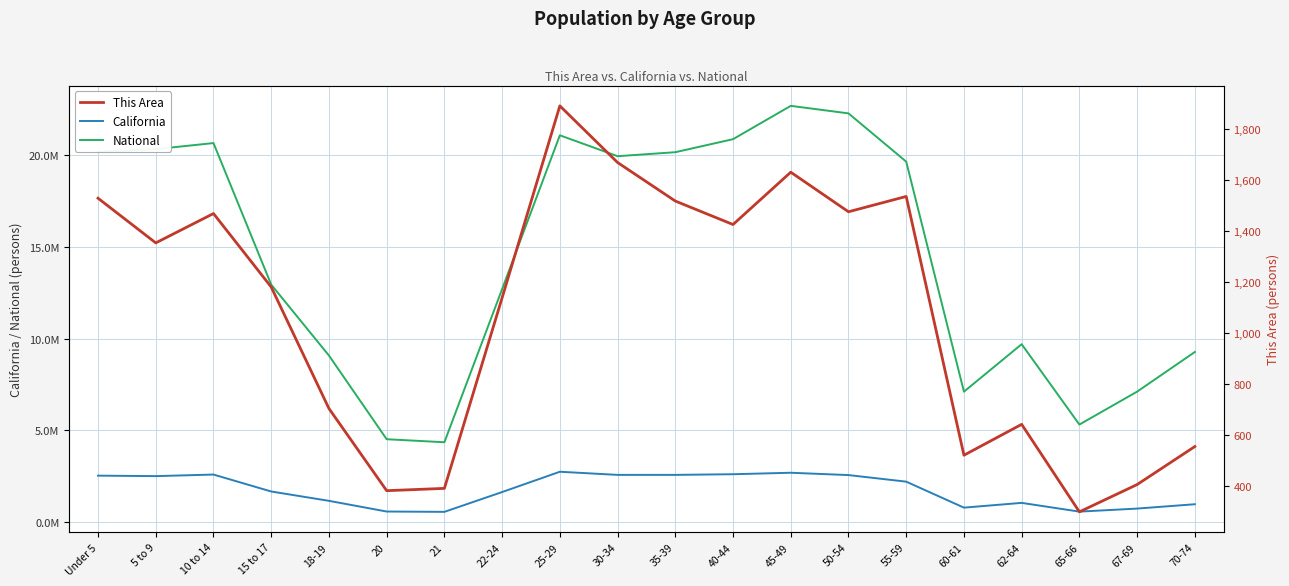

True or false: This Area and National cross at least once.

False